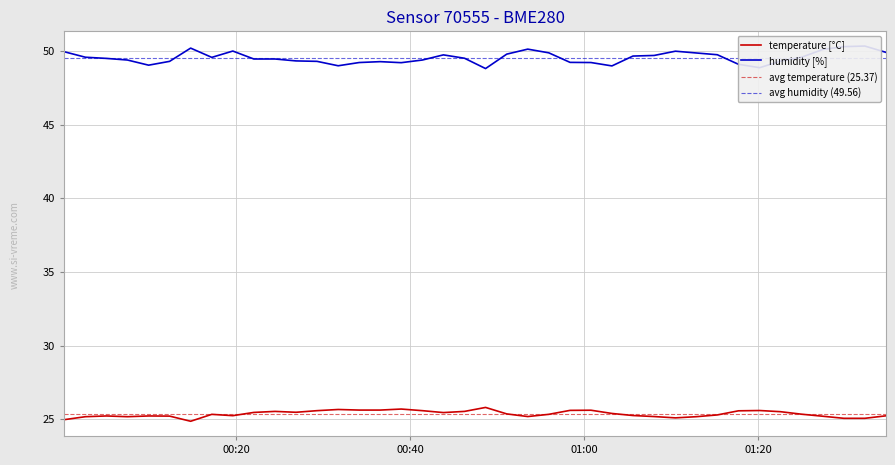

Does the chart display data point markers on the line(s)?

No